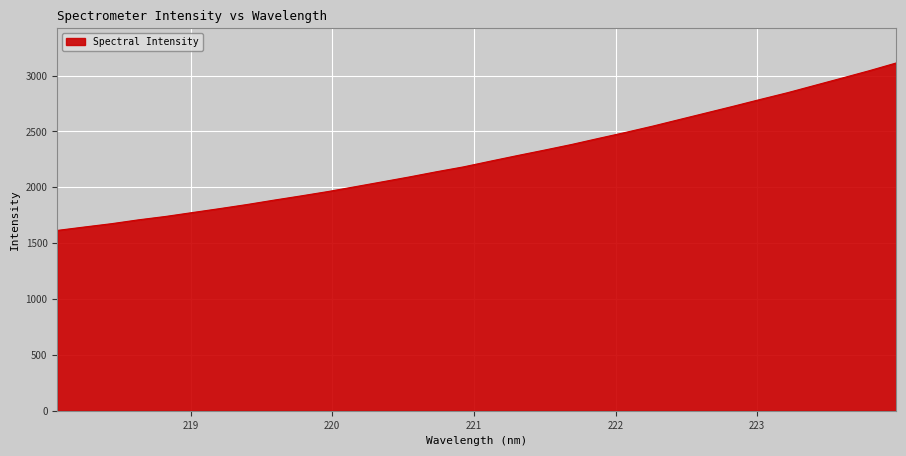

What is the average value?

2264.2